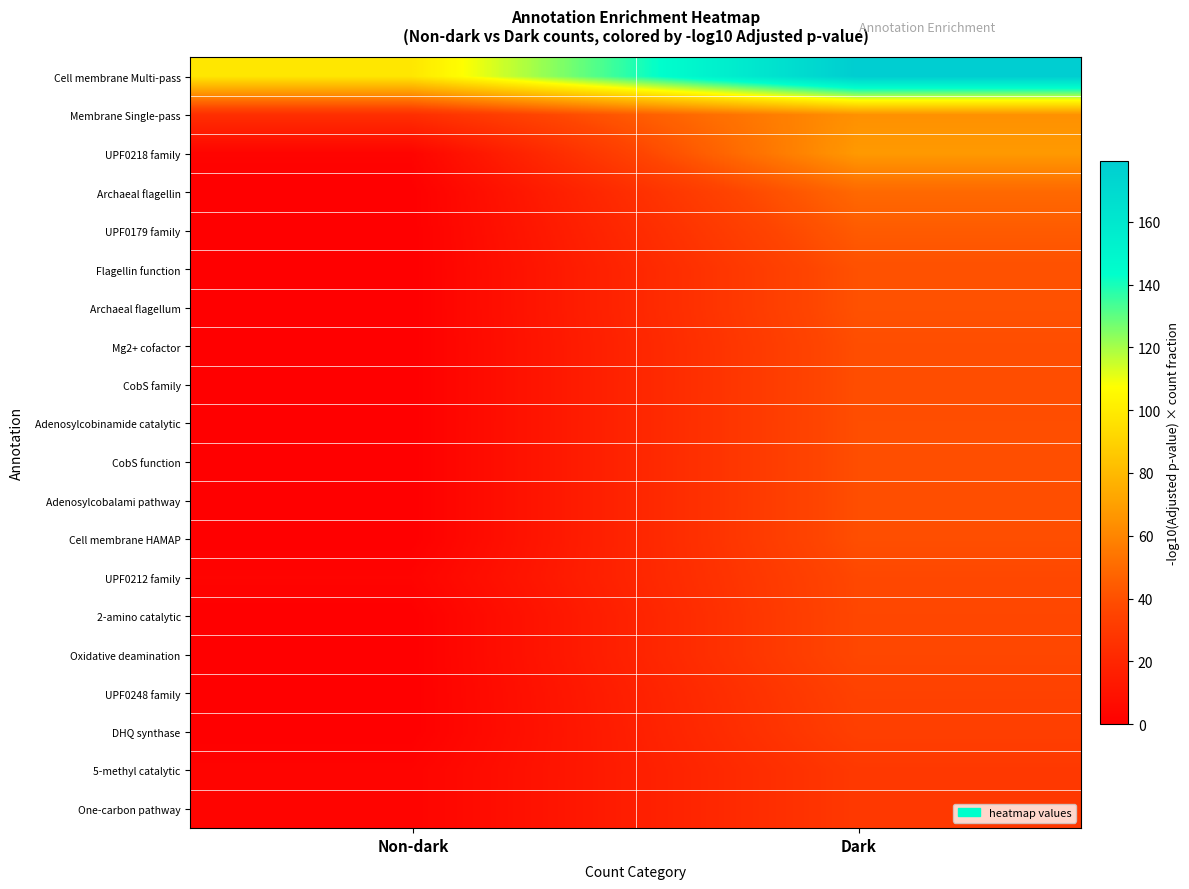

Which series has the widest spread of values?

Cell membrane Multi-pass